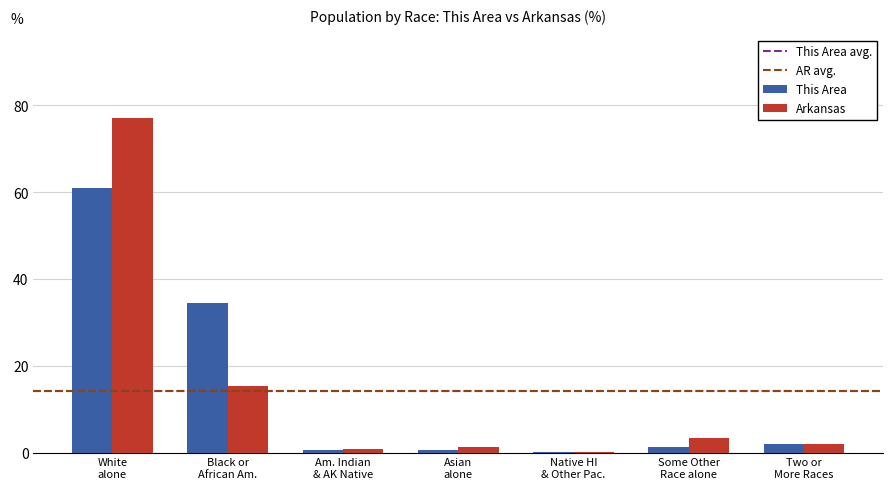

What is the maximum value for Arkansas?

77.0